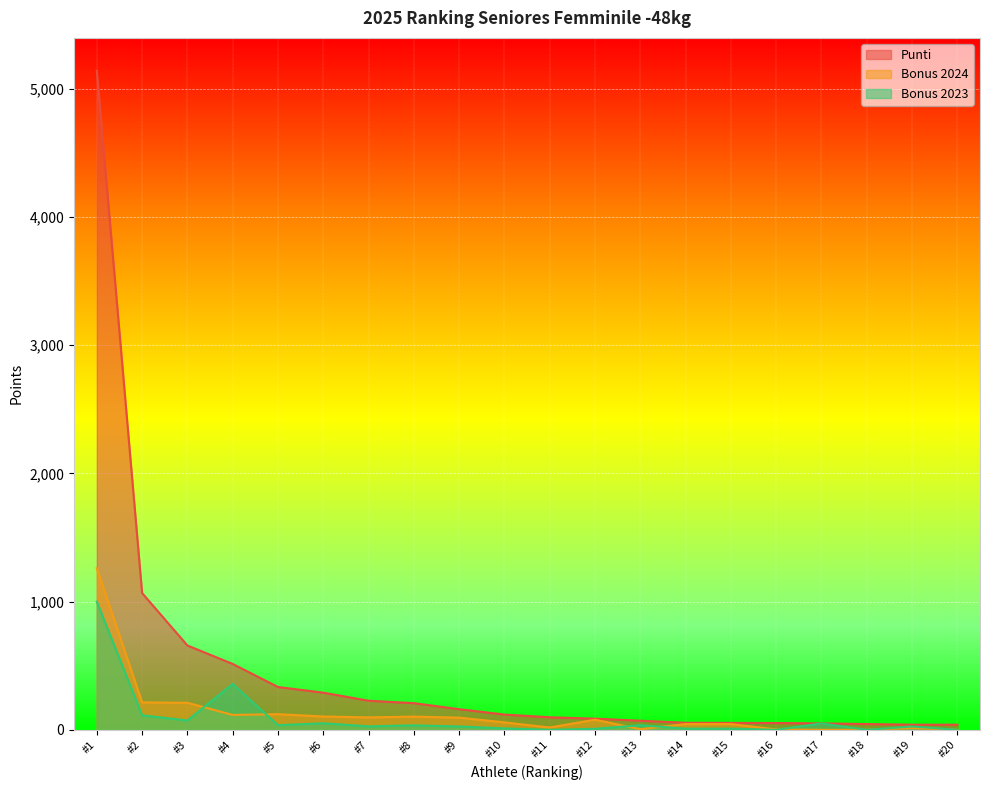

Which series has the largest total across all categories?

Punti